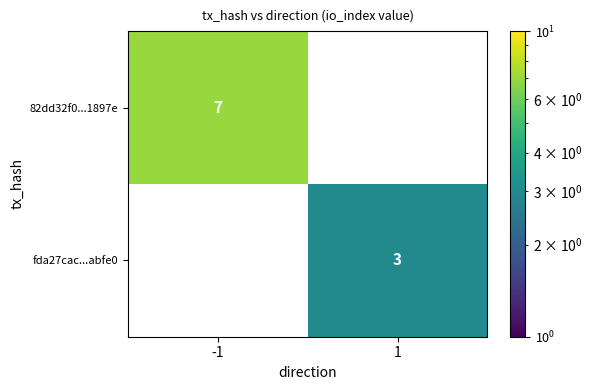

True or false: 82dd32f0...1897e has a value of 7 at -1.

True